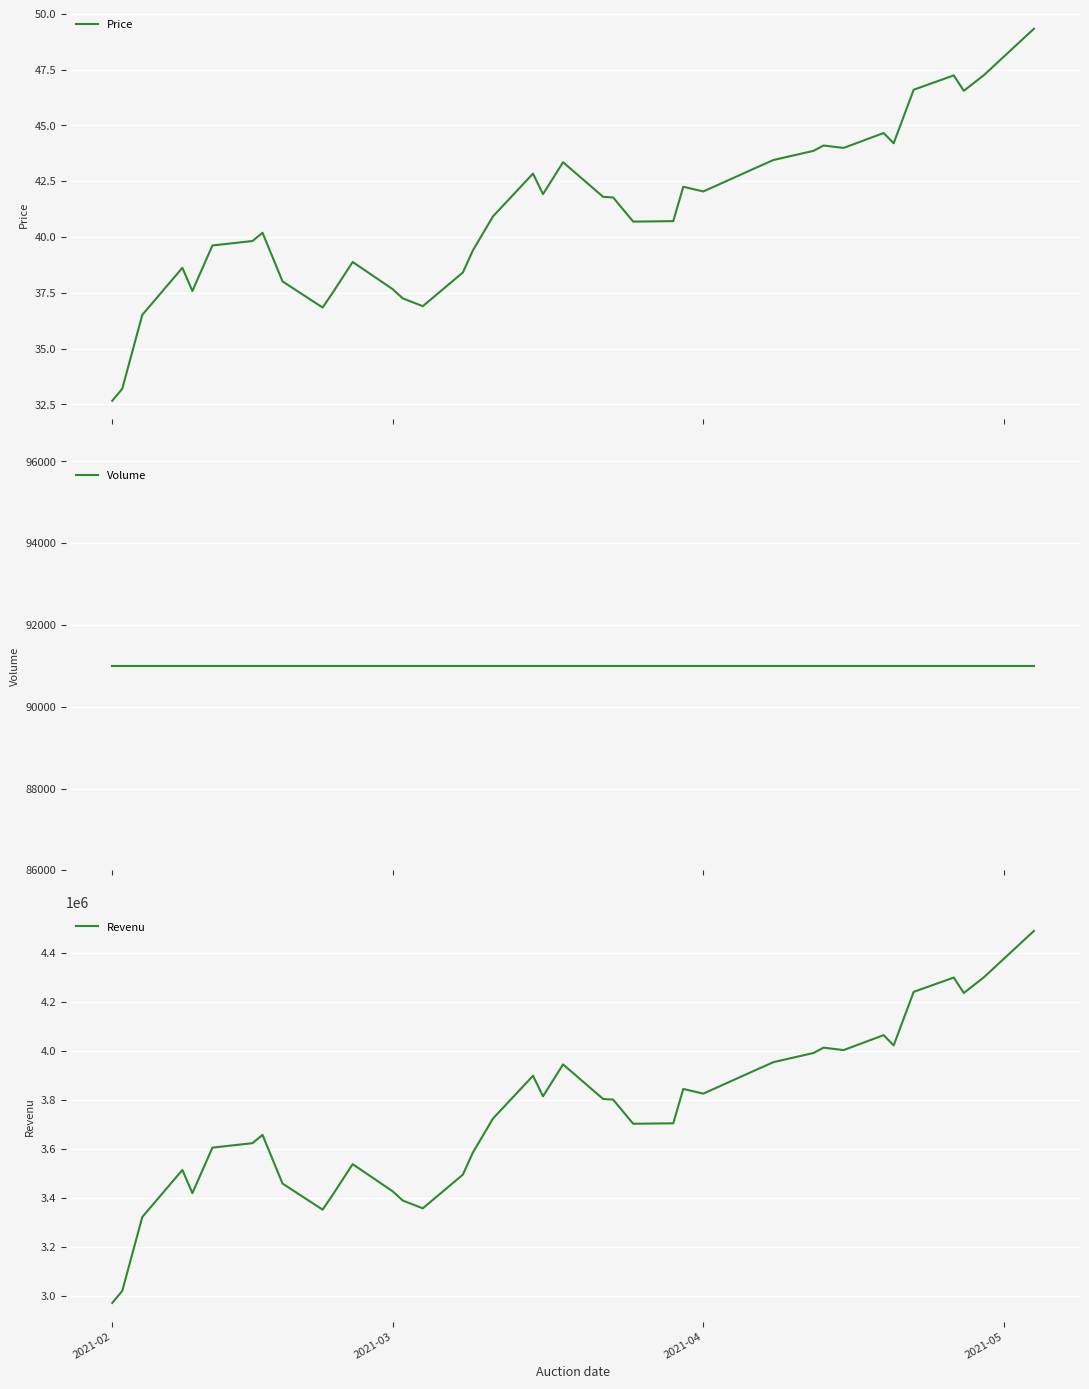

What is the lowest value of the Price series?

32.7